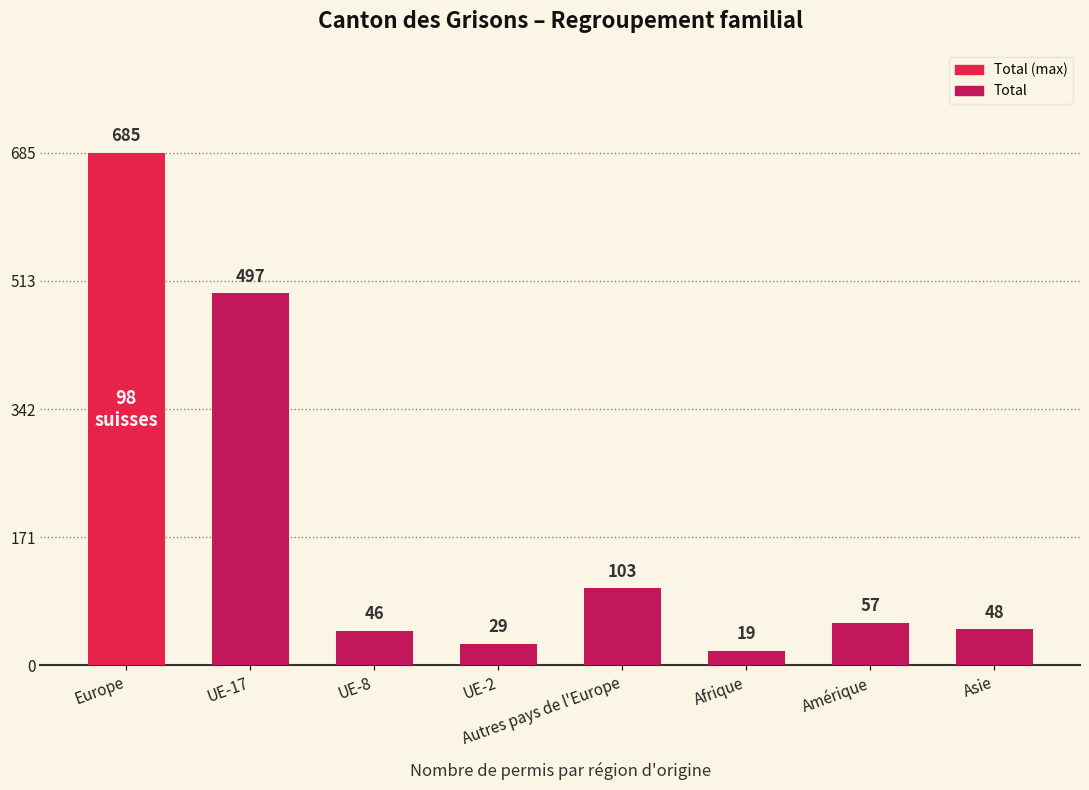

At which label is the value closest to 352?

UE-17